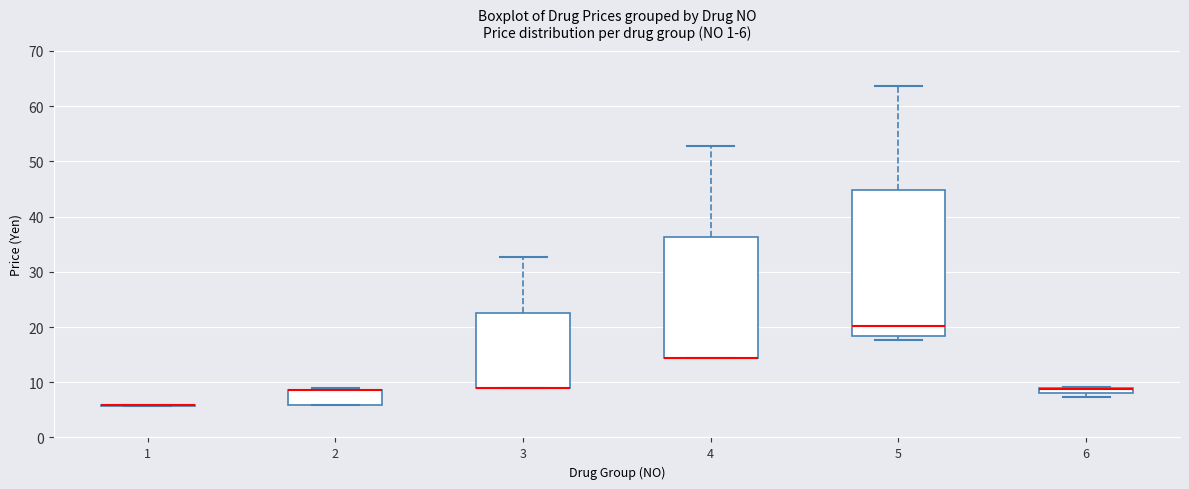

Comparing the boxes themselves (not the whiskers), which one is the tallest?

5